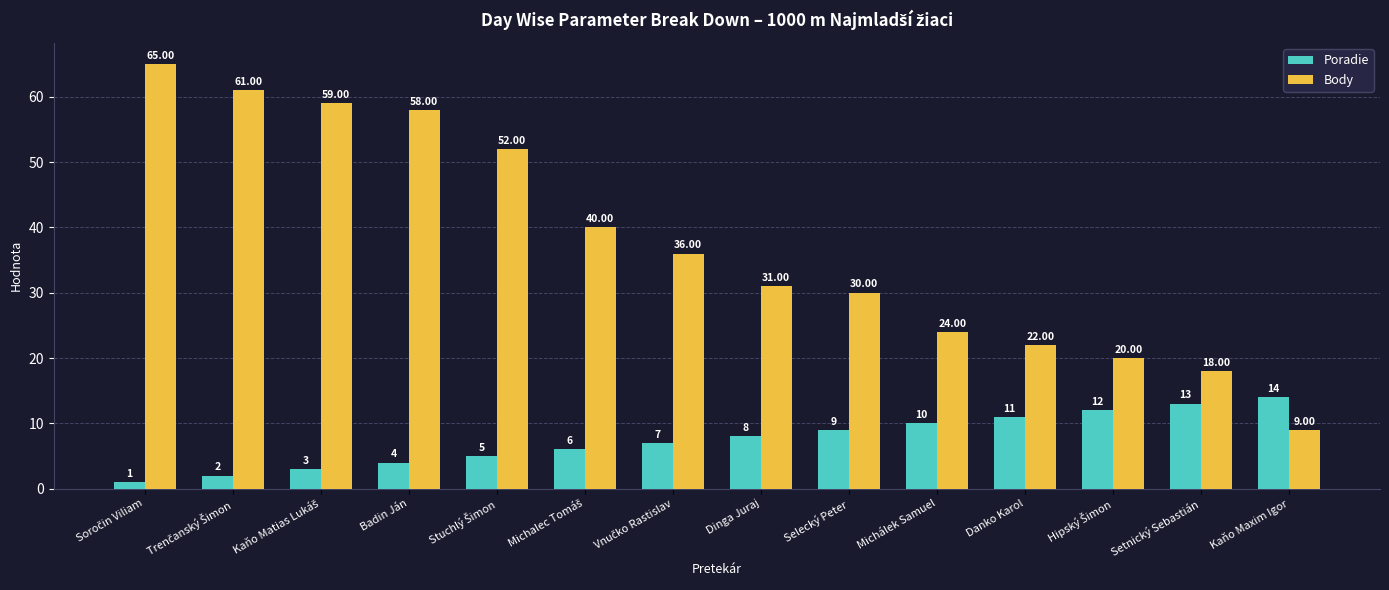

What is the maximum value shown in the chart?

65